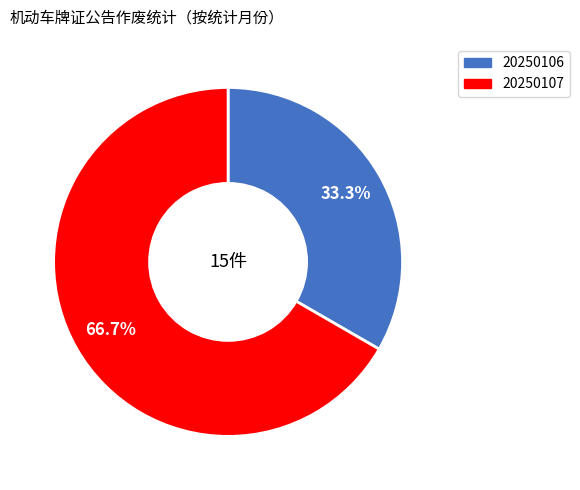

How many segments does this pie chart have?

2